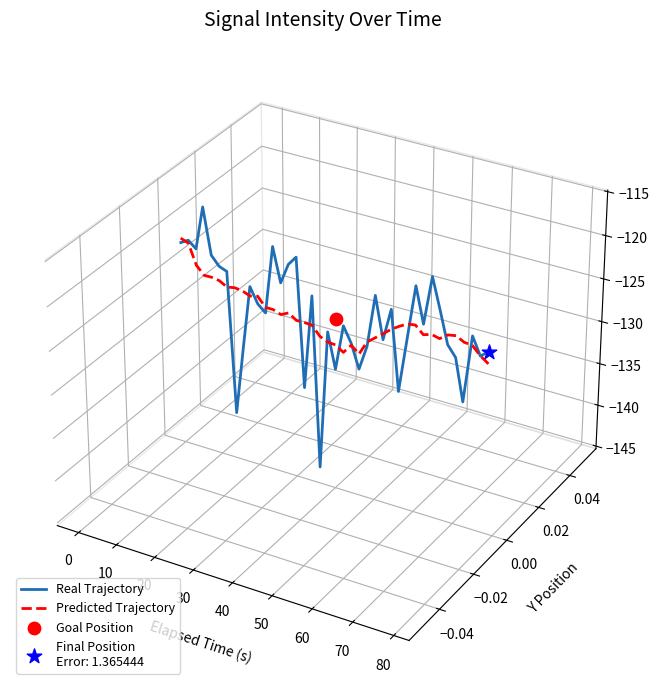

Is the value of Predicted Trajectory at 37 greater than the value of Real Trajectory at 19?

No